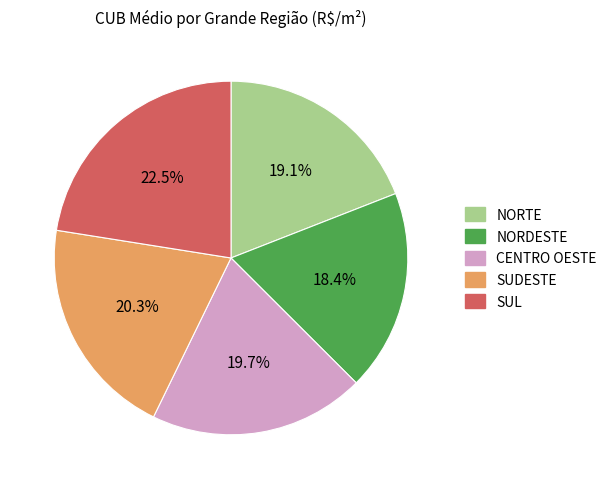

To the nearest percent, what is the difference between the SUDESTE and NORDESTE slice percentages?

2%